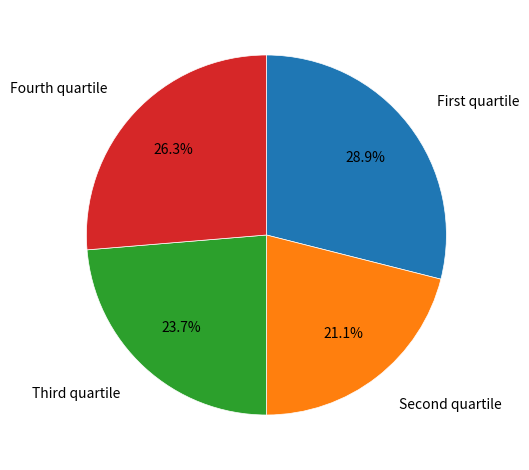

Does any single category account for the majority?

No